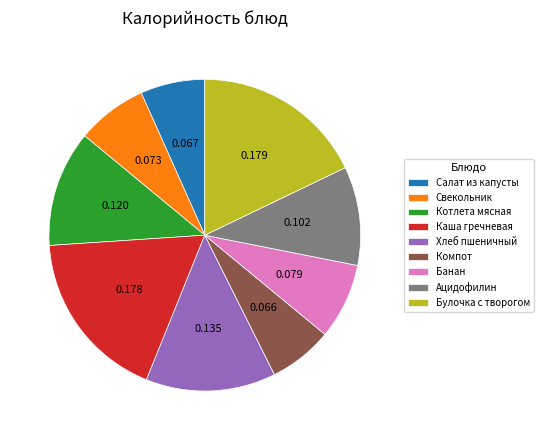

Between Салат из капусты and Свекольник, which is larger?

Свекольник